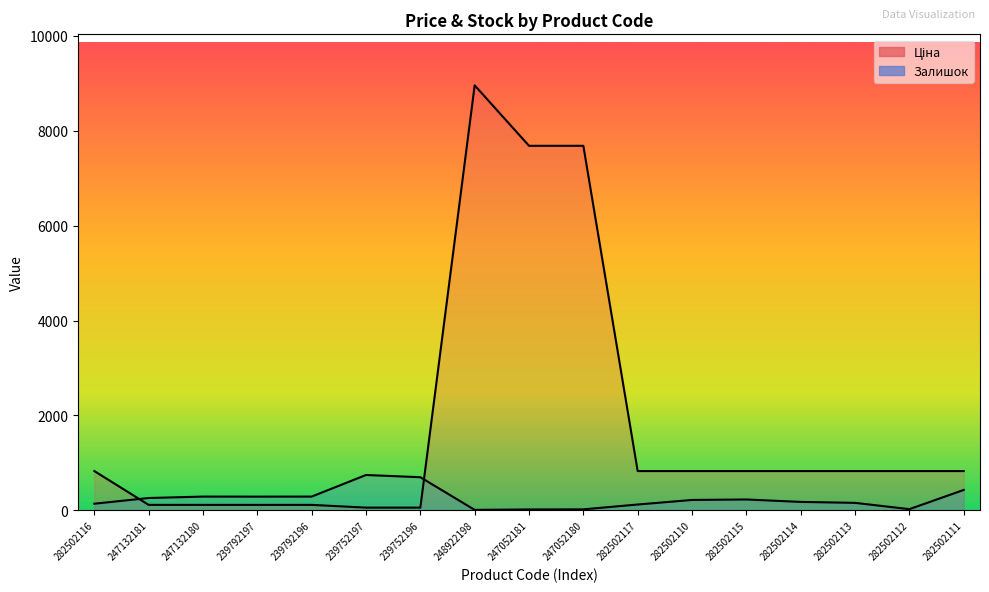

Does the chart have visible grid lines?

No